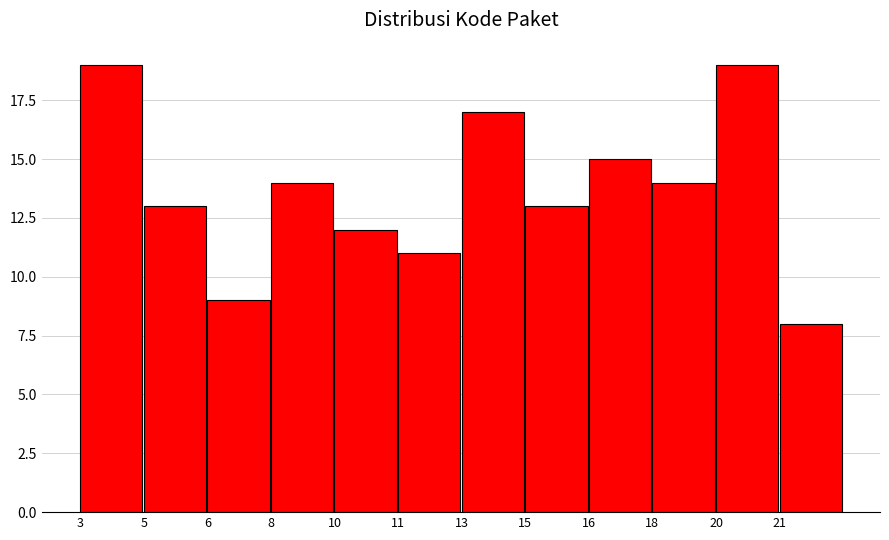

Reading left to right, what are all the values shown in this chart?

3=19	5=13	6=9	8=14	10=12	11=11	13=17	15=13	16=15	18=14	20=19	21=8